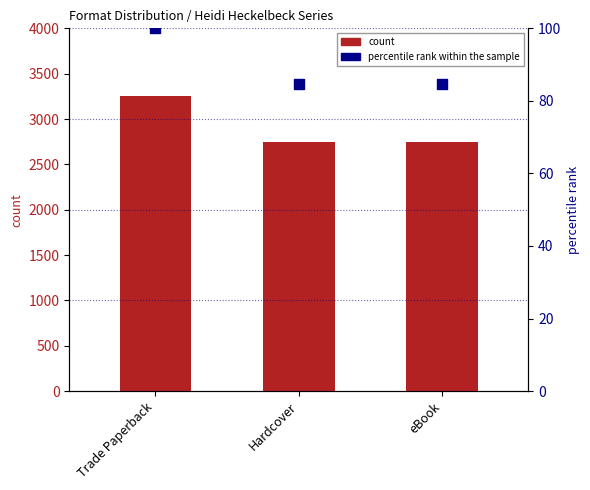

What are all the series names shown in the legend?

count, percentile rank within the sample